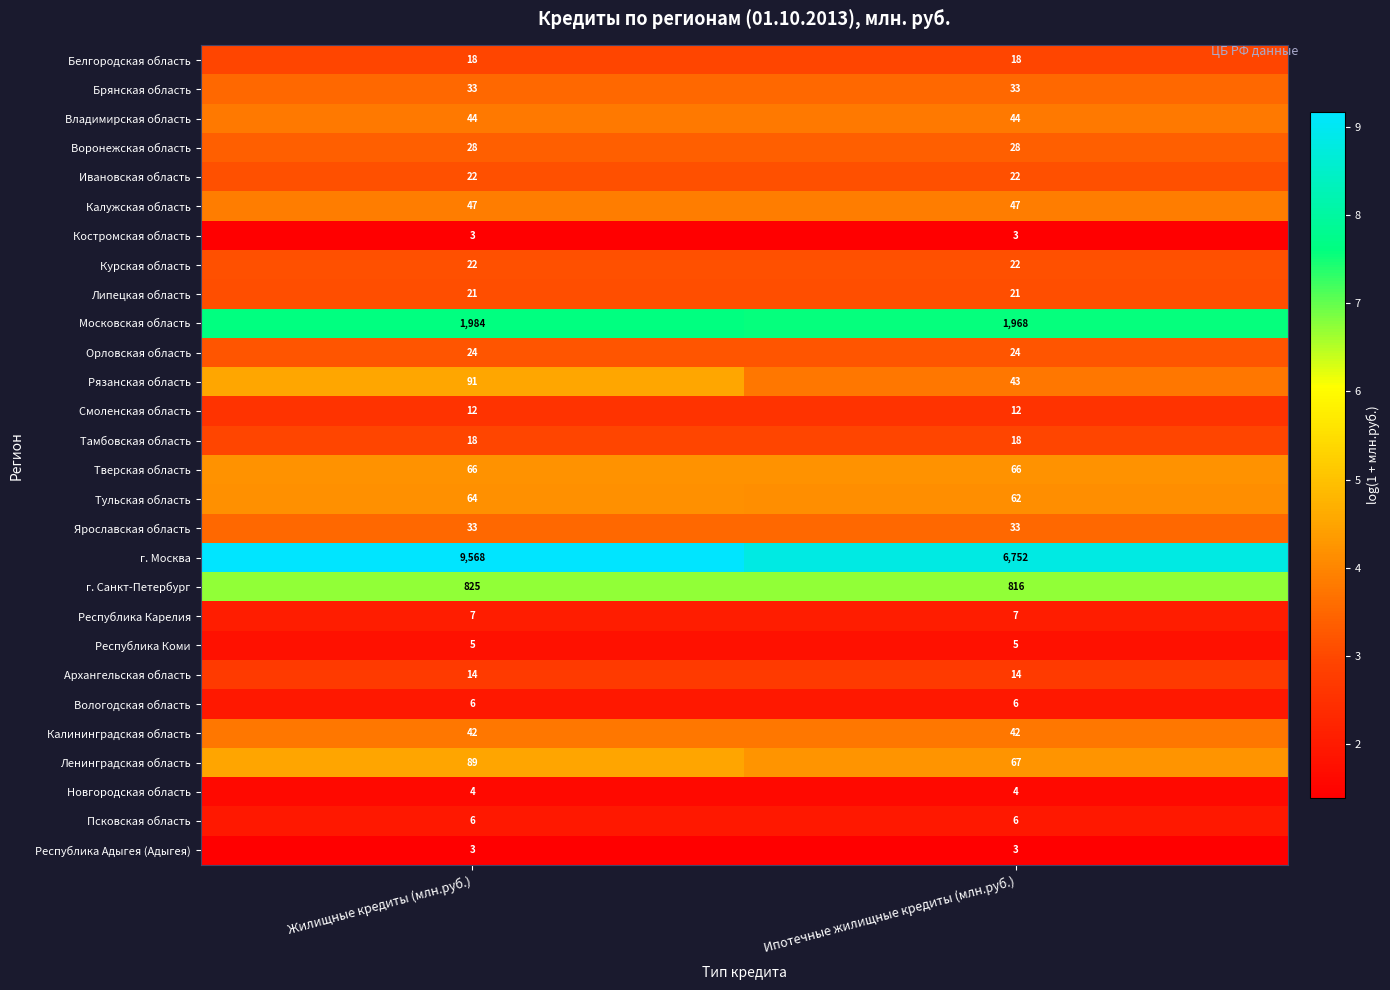

Count the number of categories in the chart.

2